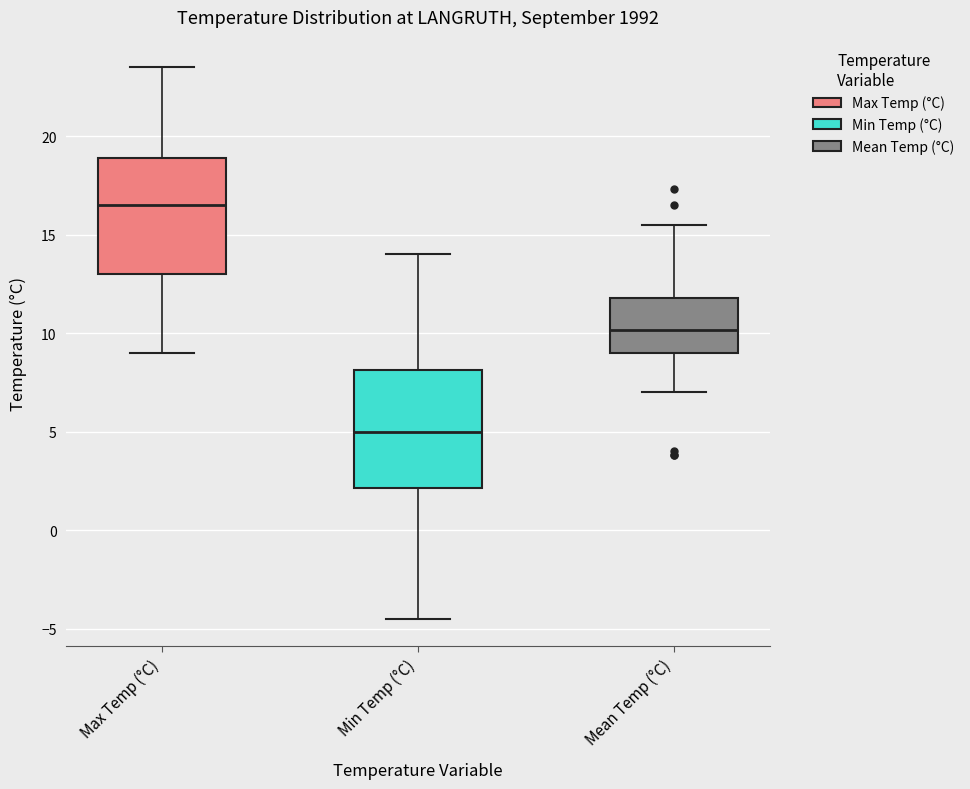

Reading left to right, transcribe this box plot: for each box, give where its median line is, the range the box spans, and where its two whiskers end, as read against the y-axis. The values are not printed on the chart, so give them approximately, as read against the axis.

Max Temp (°C): median 16.5, box 13.0 to 19.0, whiskers 9.0 to 23.5
Min Temp (°C): median 5.0, box 2.0 to 8.0, whiskers -4.5 to 14.0
Mean Temp (°C): median 10.0, box 9.0 to 12.0, whiskers 7.0 to 15.5